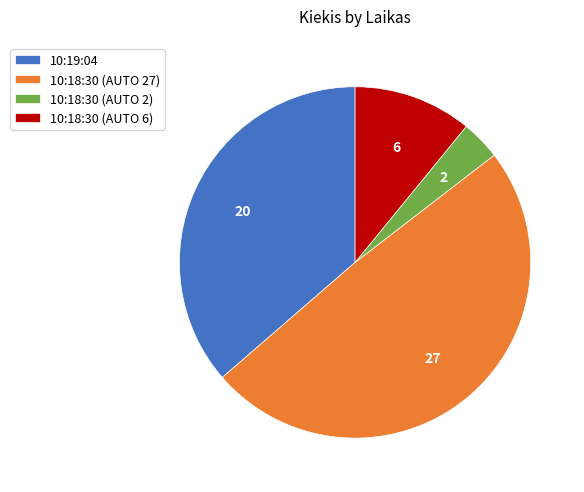

Which slice is the largest?

10:18:30 (AUTO 27)